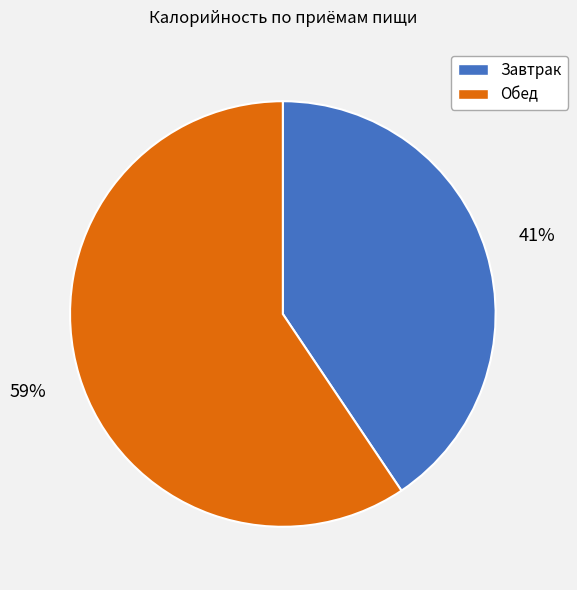

Do Завтрак and Обед together represent more than half of the pie?

Yes